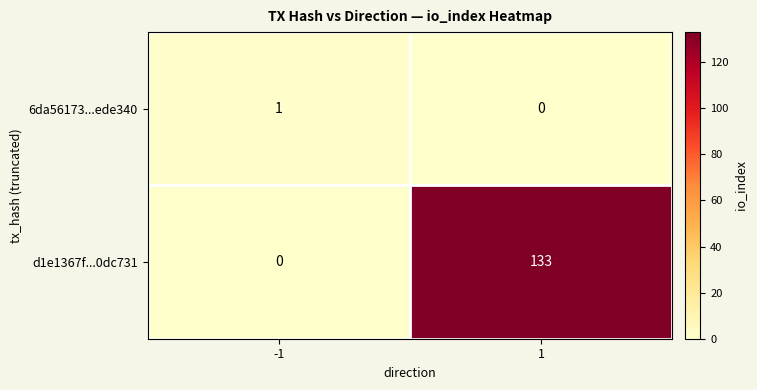

Which series changed the most between -1 and 1?

d1e1367f...0dc731